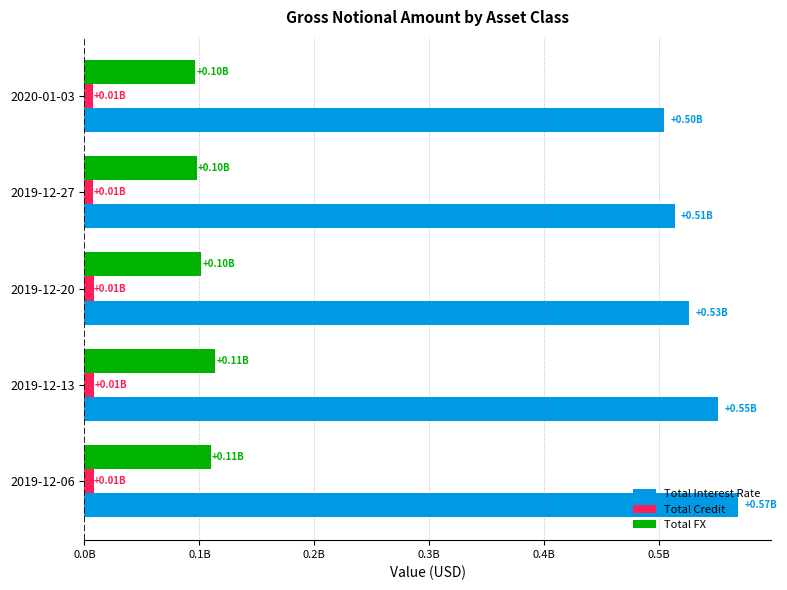

What is the sum of all Total Interest Rate values?

2664319047